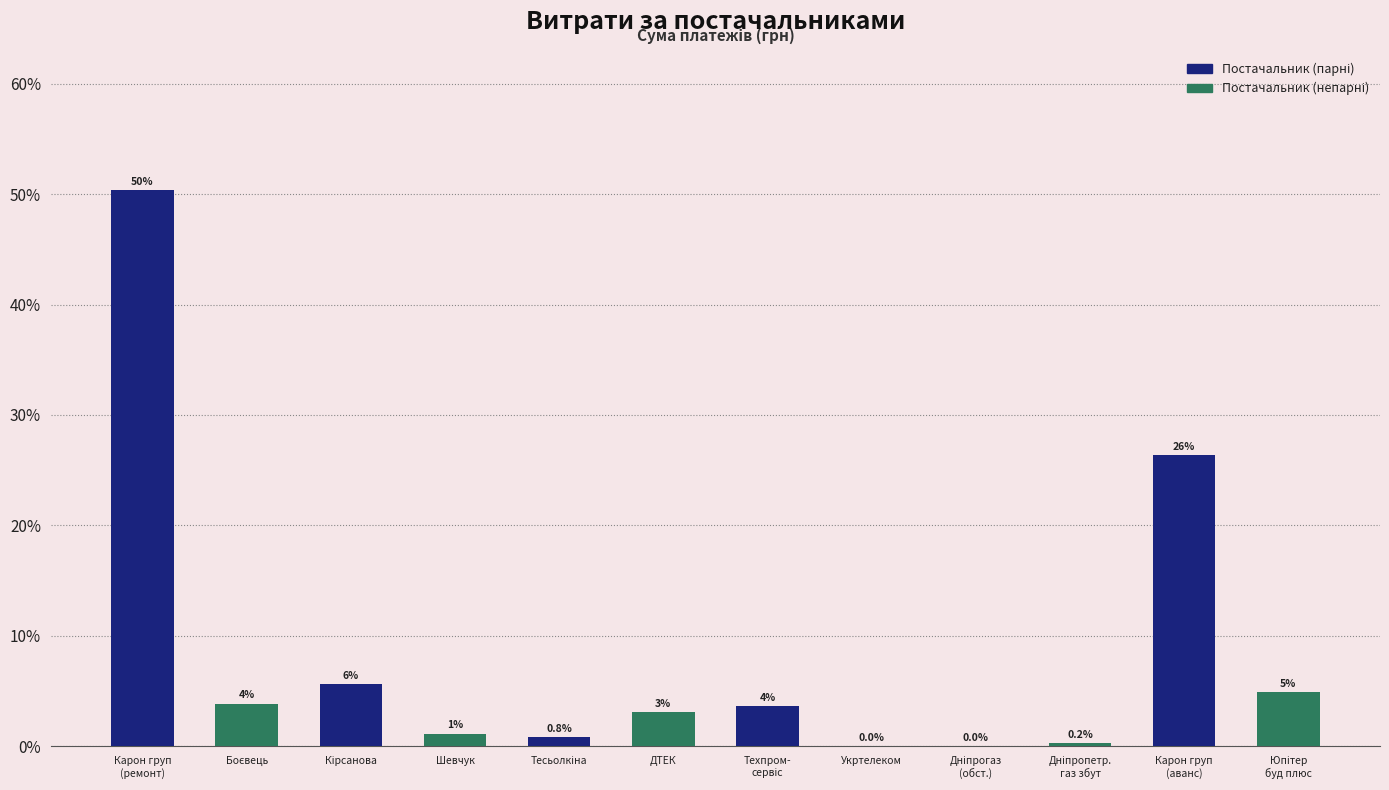

Are the bars horizontal?

No